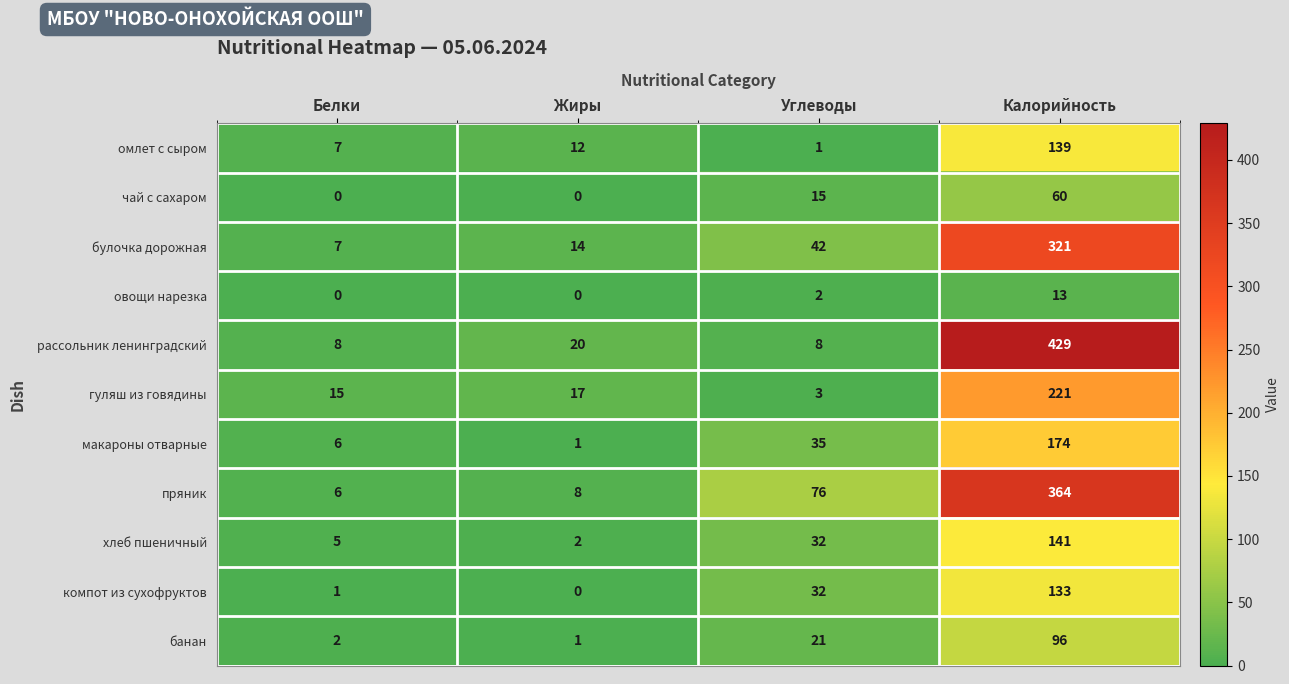

What is the difference between the хлеб пшеничный values at Жиры and Углеводы?

30